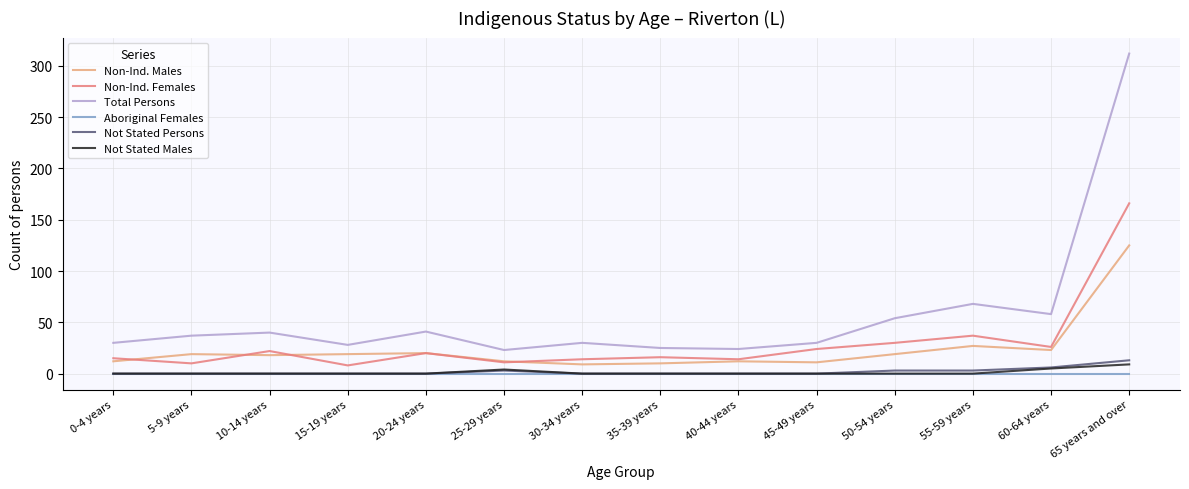

What is the sum of the Non-Ind. Males values at 30-34 years and 60-64 years?

32